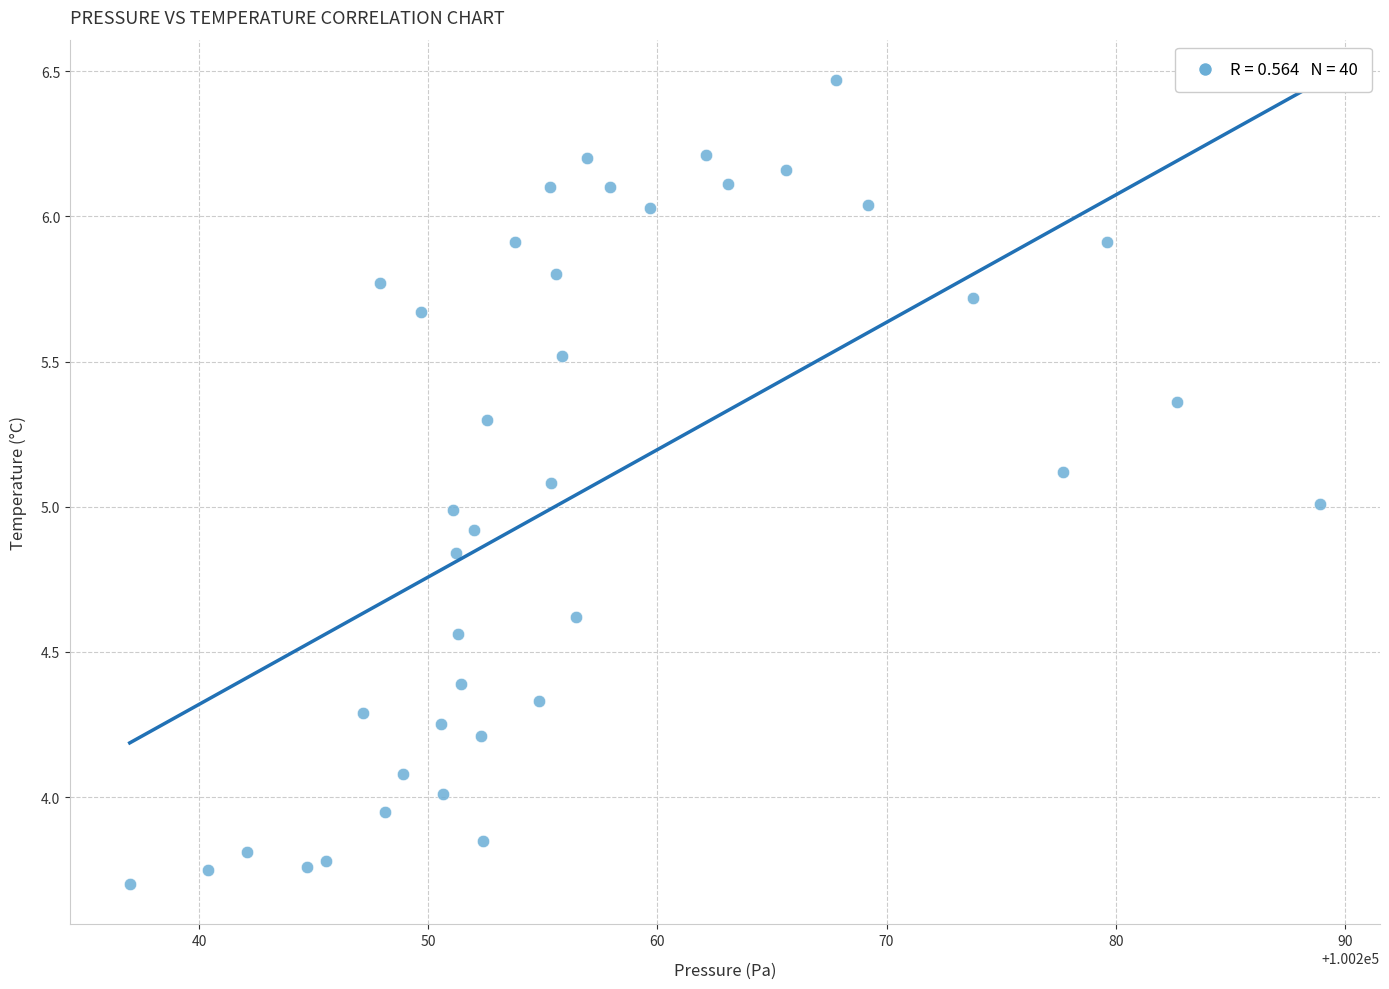

What is the range of X values (max minus min)?

52.0